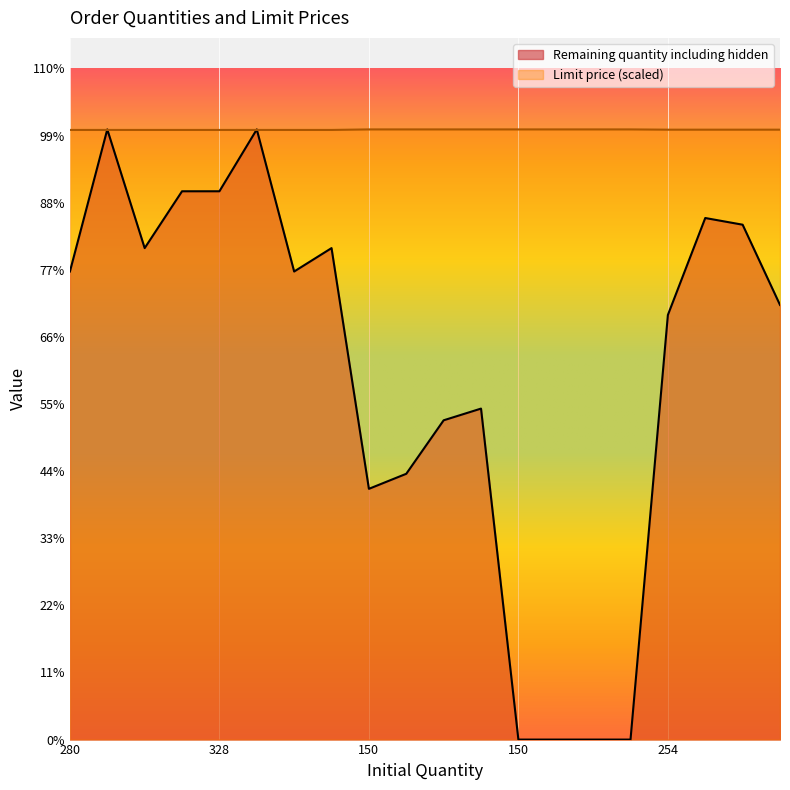

Count the number of categories in the chart.

20